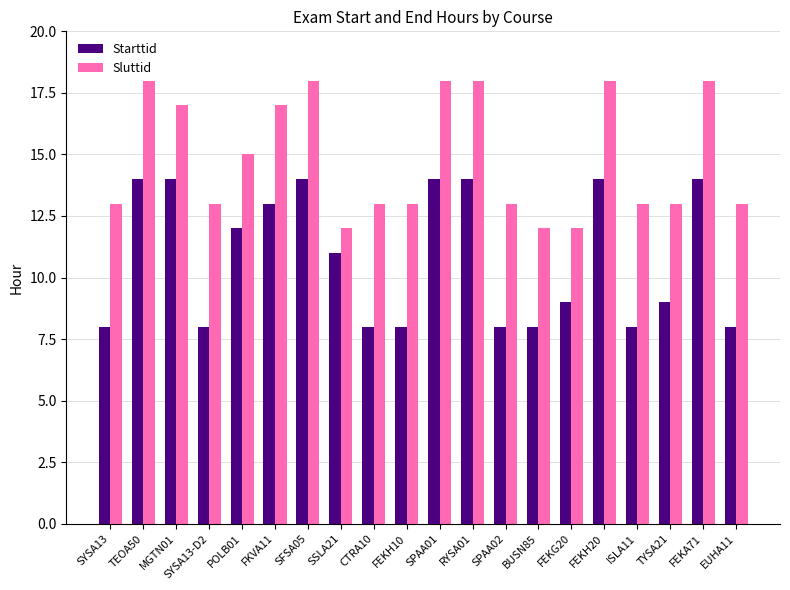

What is the sum of all Starttid values?

216